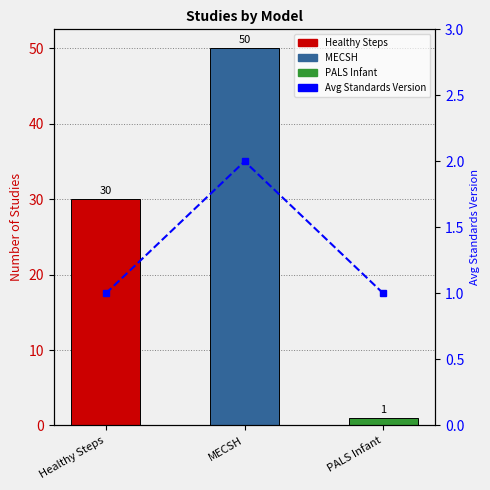

The value of Study Count at MECSH is 24. True or false?

False